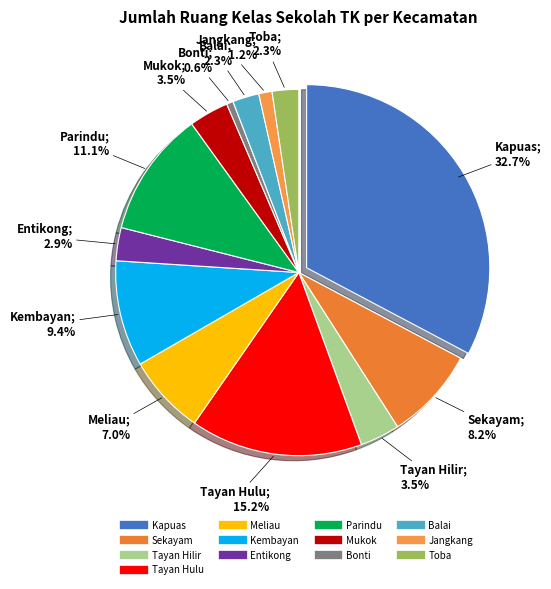

Which slice is the largest?

Kapuas